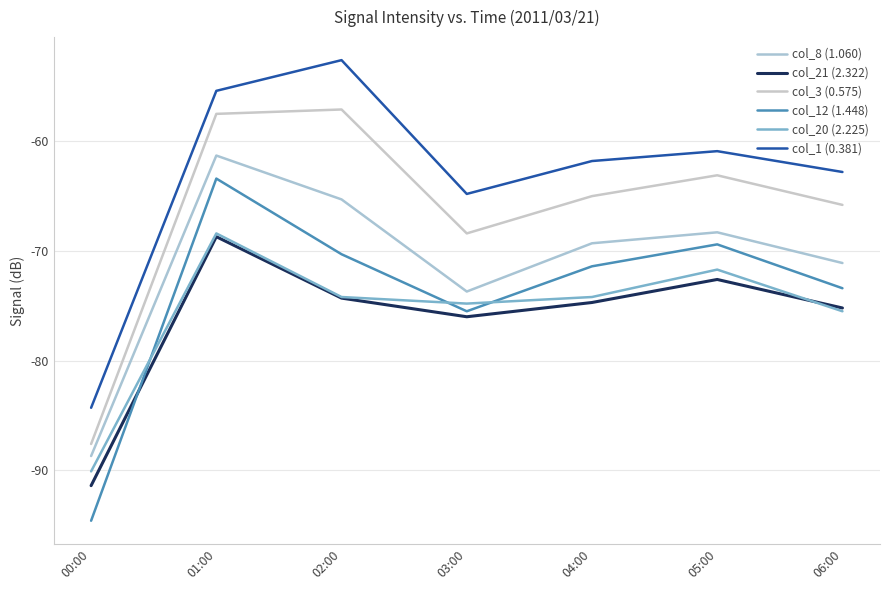

What is the minimum value for col_21 (2.322)?

-91.4